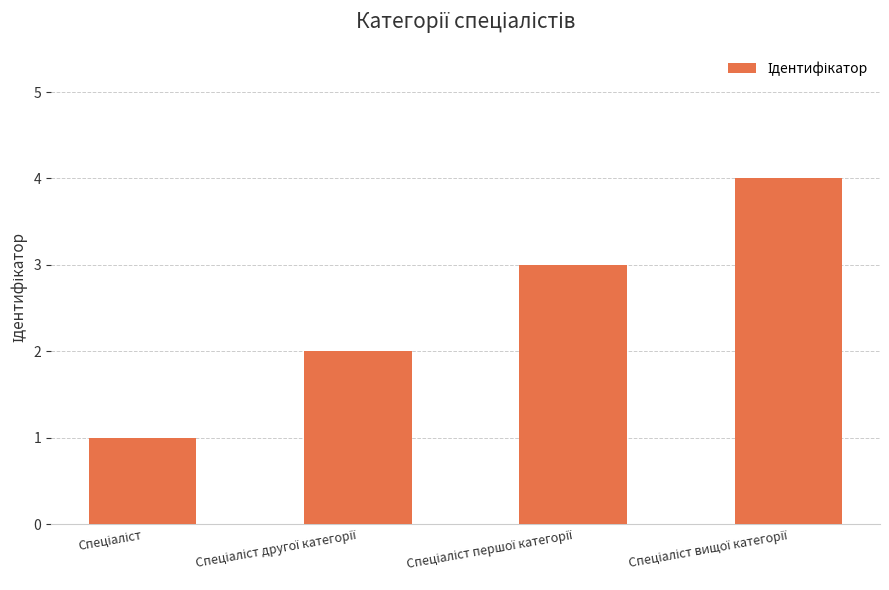

What is the greatest value displayed?

4